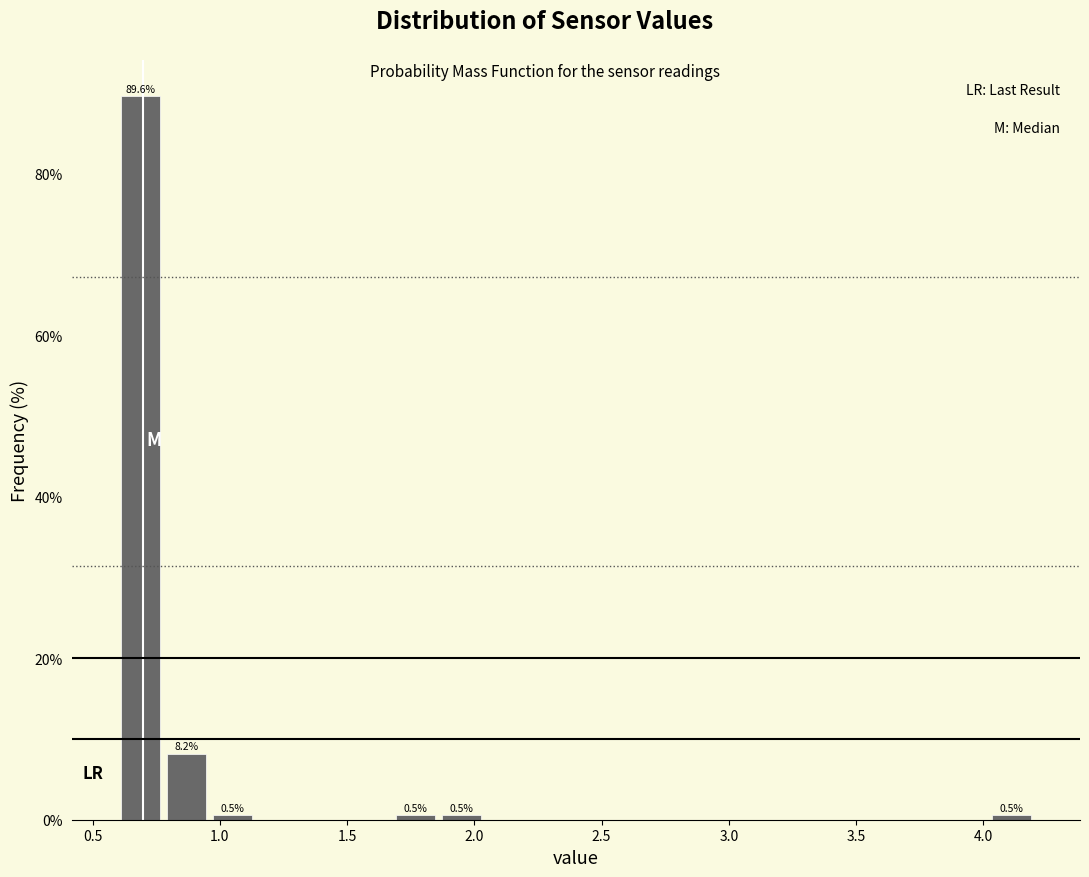

Read against the x-axis, roughly where is the centre of the tallest bar?

0.70